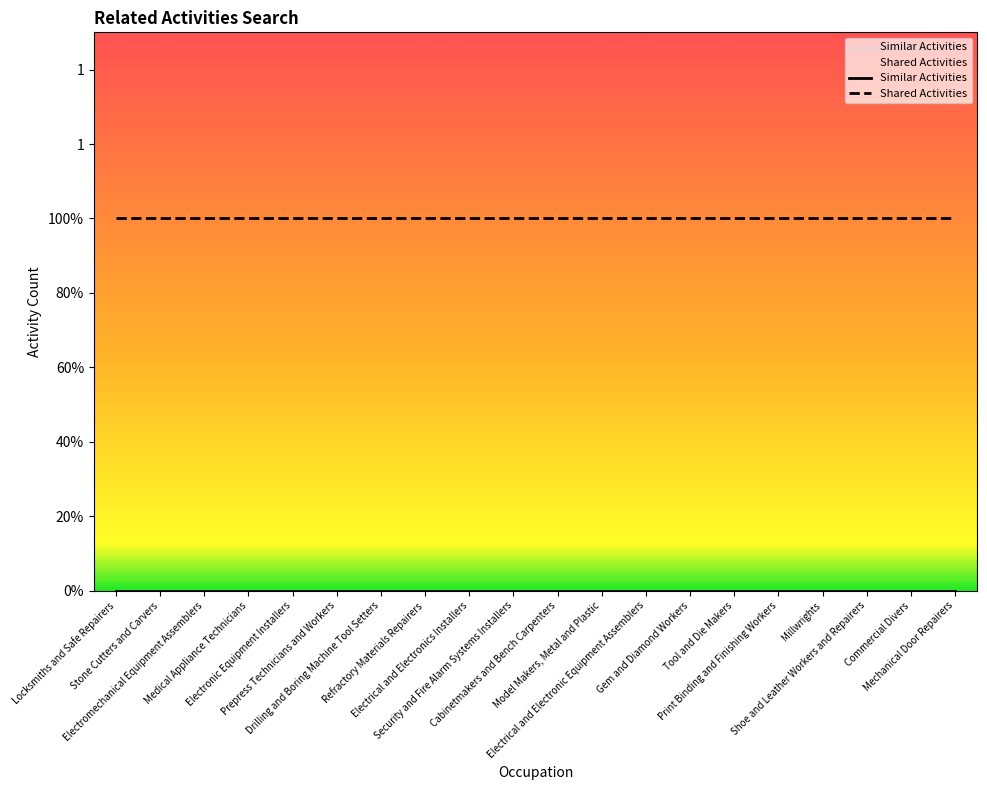

List the labels in order of Similar Activities value, smallest first.

Locksmiths and Safe Repairers, Stone Cutters and Carvers, Electromechanical Equipment Assemblers, Medical Appliance Technicians, Electronic Equipment Installers, Prepress Technicians and Workers, Drilling and Boring Machine Tool Setters, Refractory Materials Repairers, Electrical and Electronics Installers, Security and Fire Alarm Systems Installers, Cabinetmakers and Bench Carpenters, Model Makers, Metal and Plastic, Electrical and Electronic Equipment Assemblers, Gem and Diamond Workers, Tool and Die Makers, Print Binding and Finishing Workers, Millwrights, Shoe and Leather Workers and Repairers, Commercial Divers, Mechanical Door Repairers